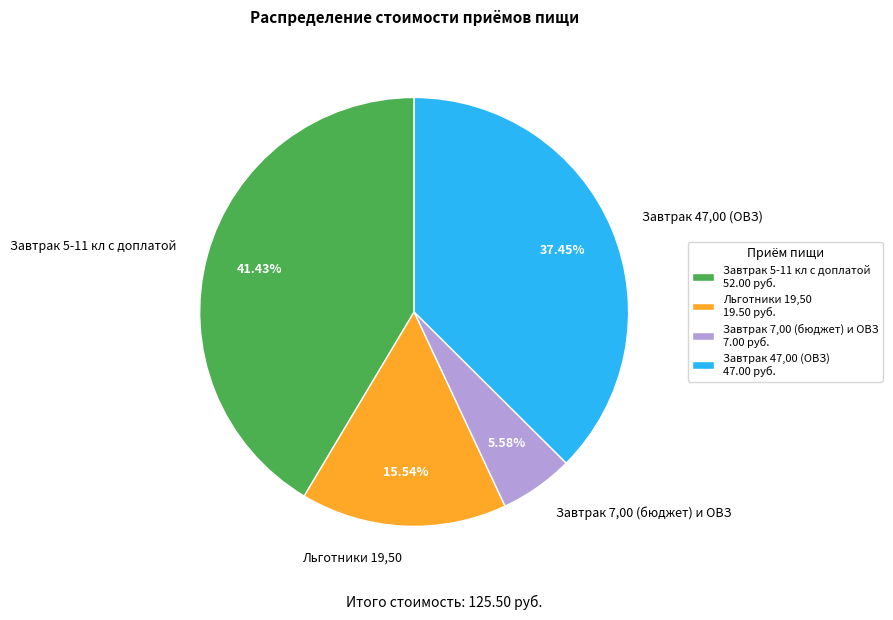

To the nearest percent, what is the difference between the Льготники 19,50 and Завтрак 5-11 кл с доплатой slice percentages?

26%